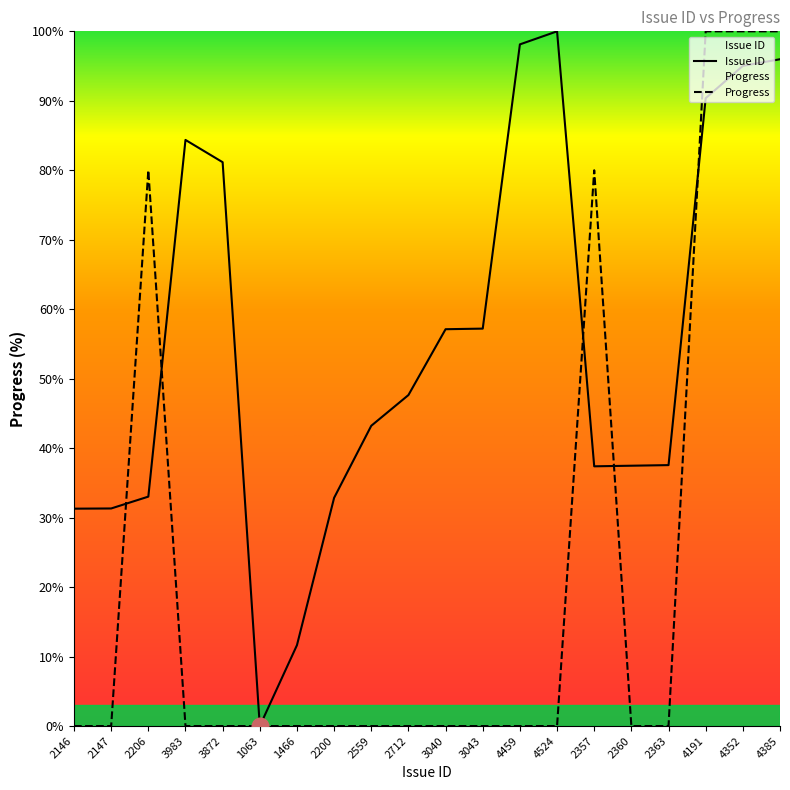

Which series has the widest spread of values?

Issue ID